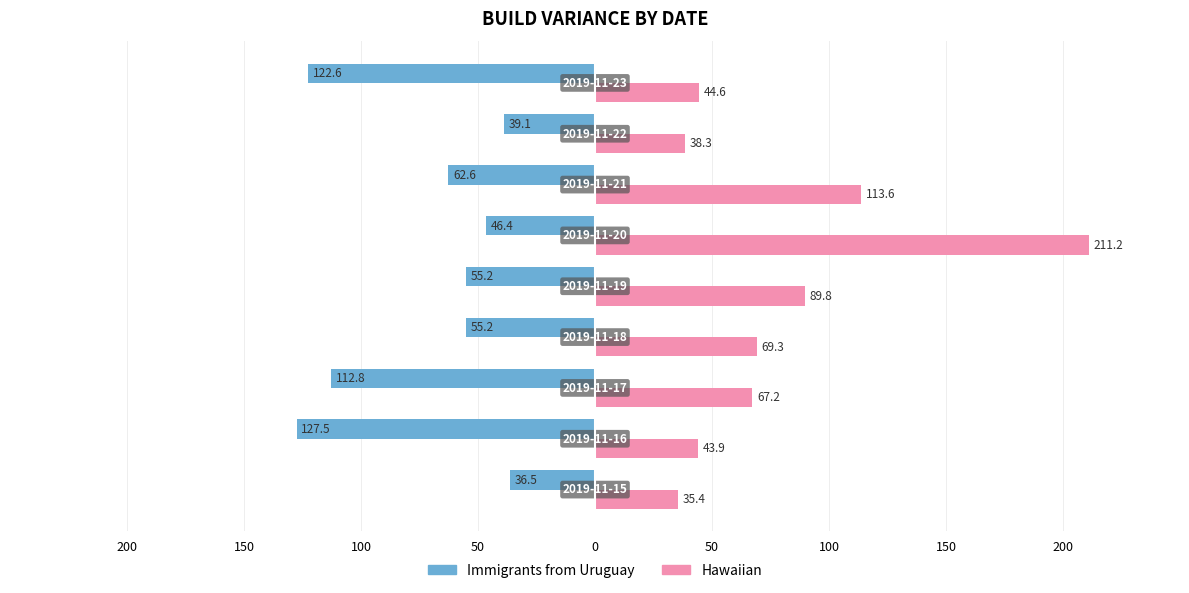

What are all the series names shown in the legend?

Immigrants from Uruguay, Hawaiian